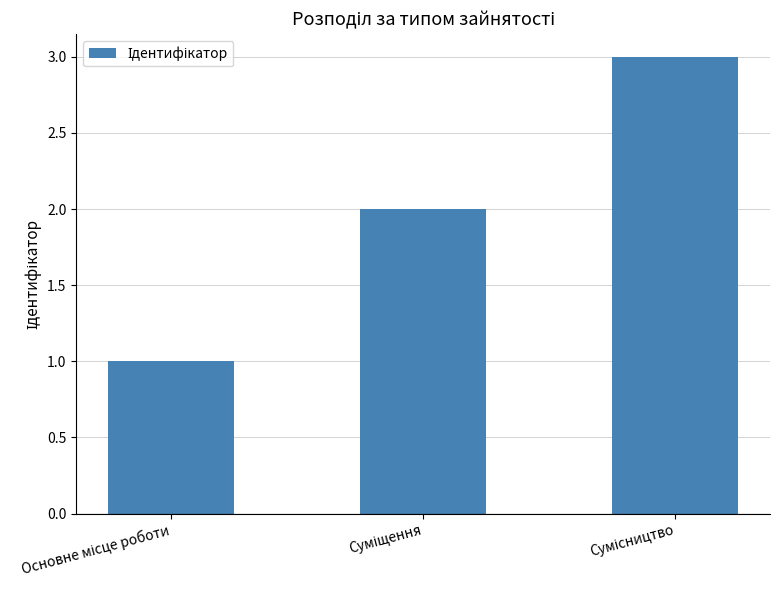

What is the maximum value shown in the chart?

3